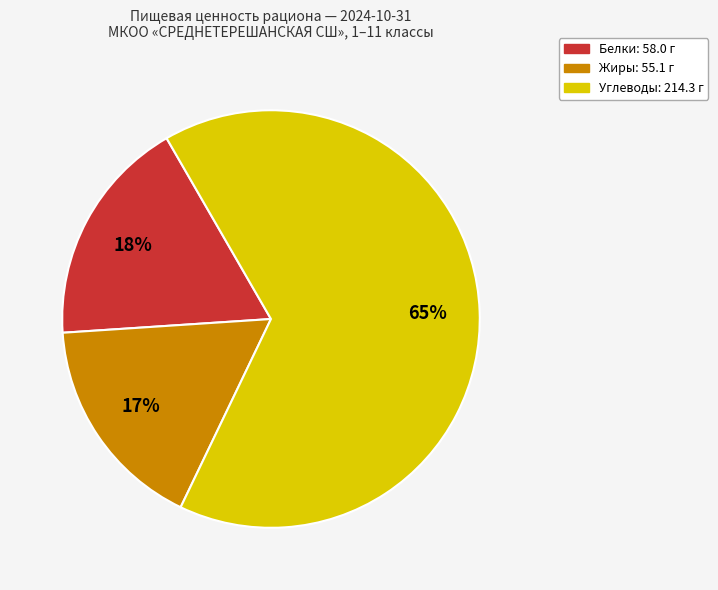

To the nearest percent, what is the average slice percentage?

33%